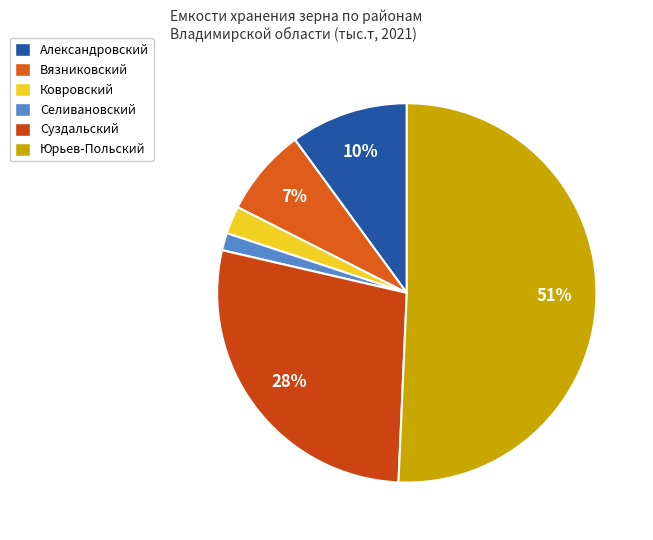

To the nearest percent, what is the difference between the Селивановский and Вязниковский slice percentages?

6%